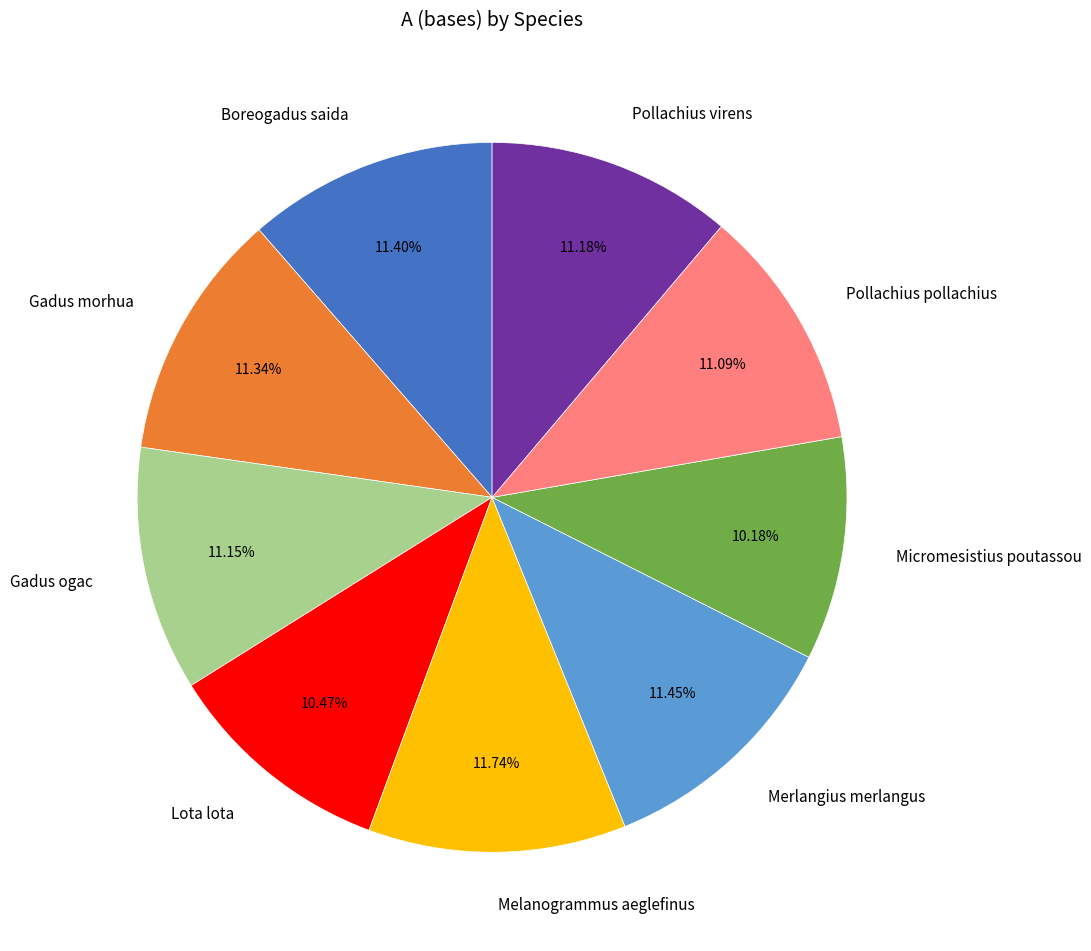

To the nearest percent, what portion does Pollachius virens represent?

11%